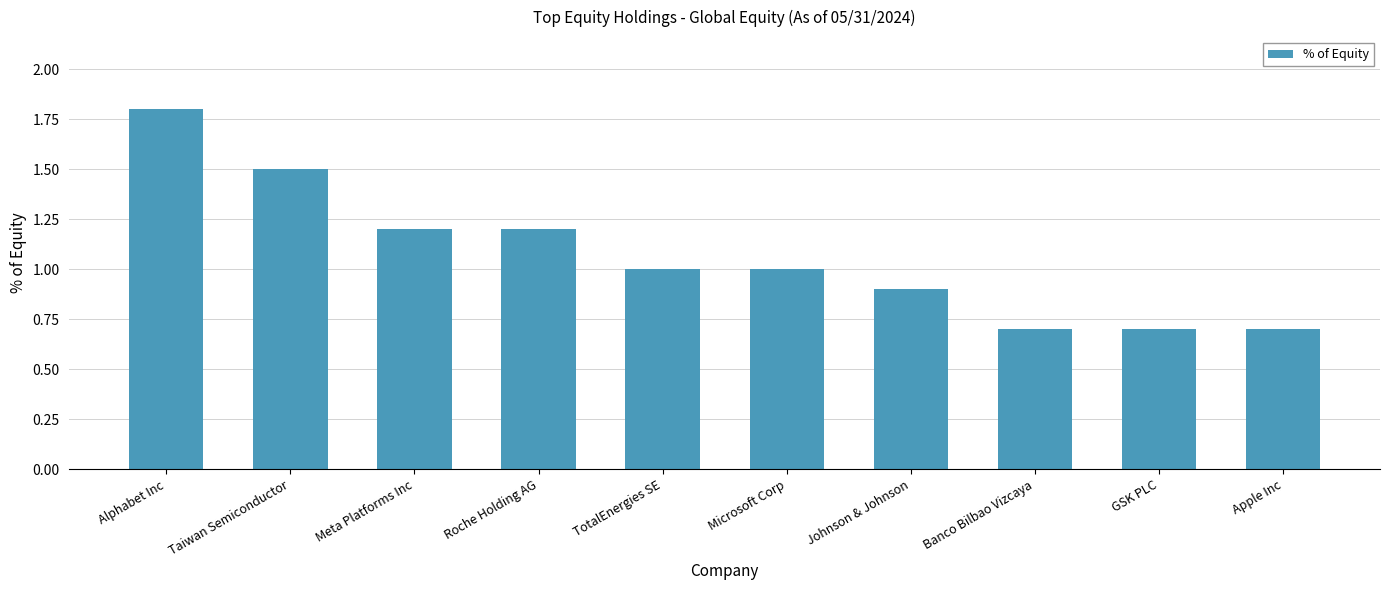

What is the sum of the values at Johnson & Johnson and TotalEnergies SE?

1.9